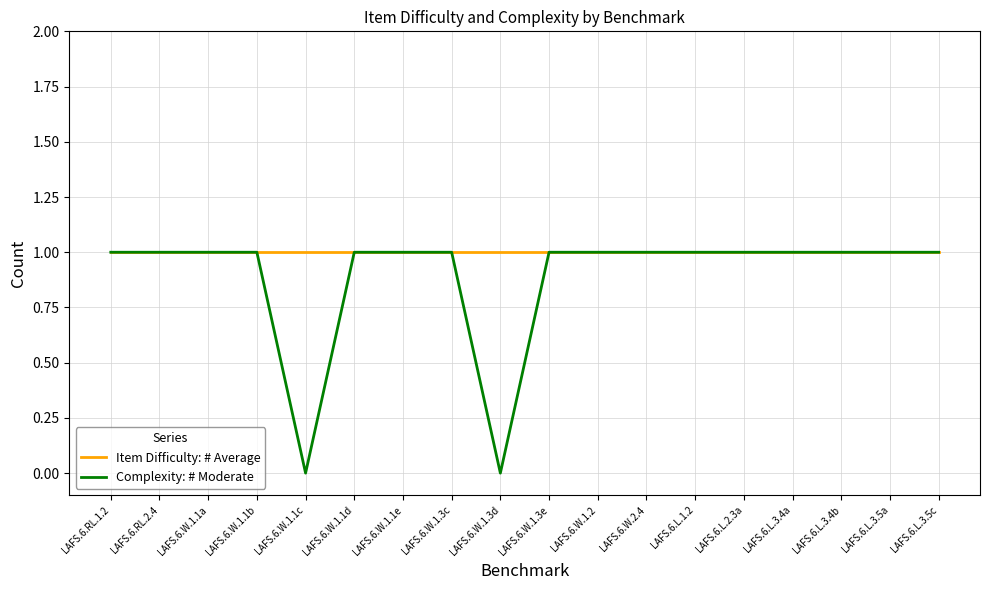

Which series has the widest spread of values?

Complexity: # Moderate